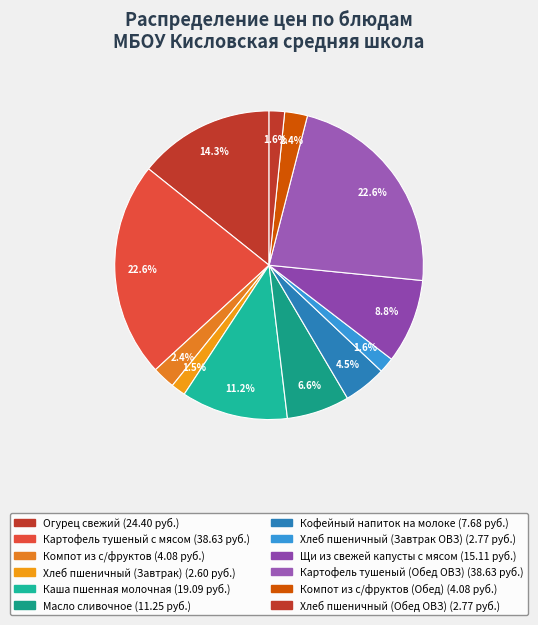

Count the number of slices in the pie.

12